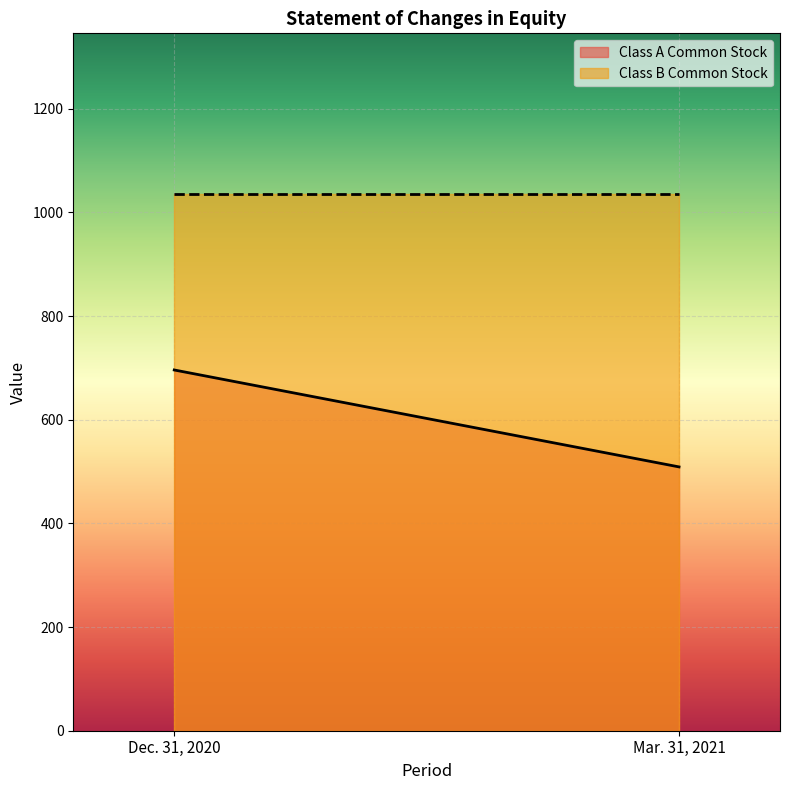

Read the Class A Common Stock value at Mar. 31, 2021, to the nearest 5.

510